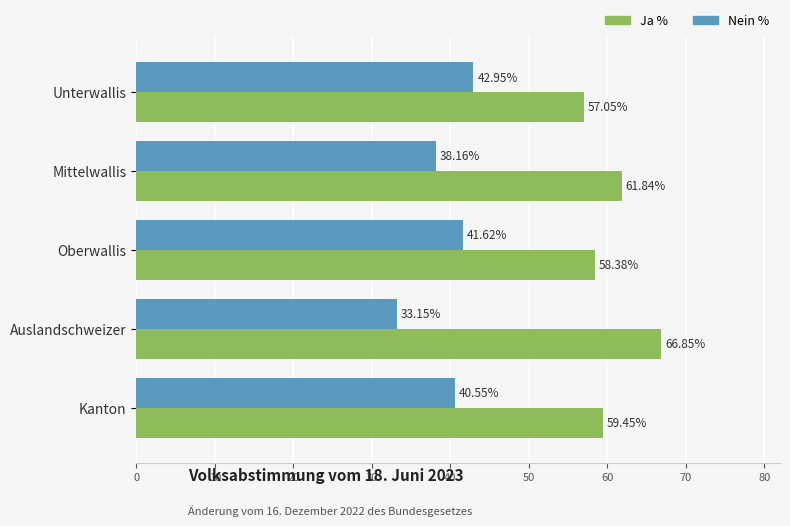

Which category has the highest value in the Nein % series?

Unterwallis